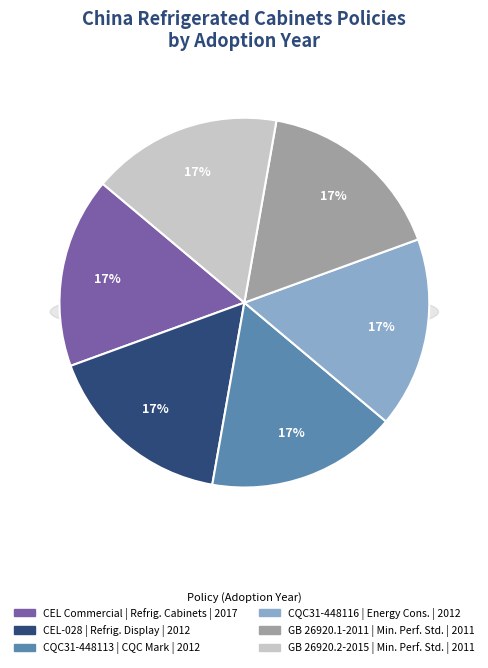

Is CEL-028. Refrigerated Display Cabinets the majority of the pie?

No